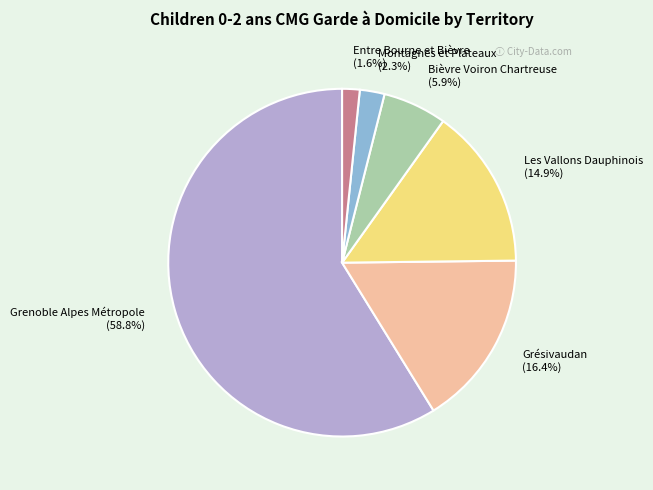

What is the total percentage of Grenoble Alpes Métropole and Les Vallons Dauphinois?

73.8%